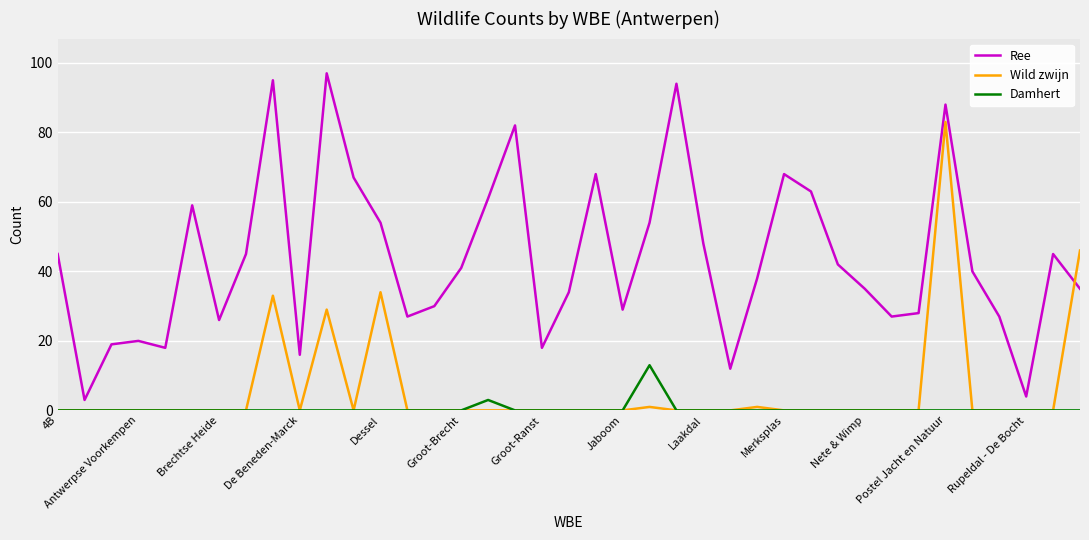

What is the sum of all Wild zwijn values?

227